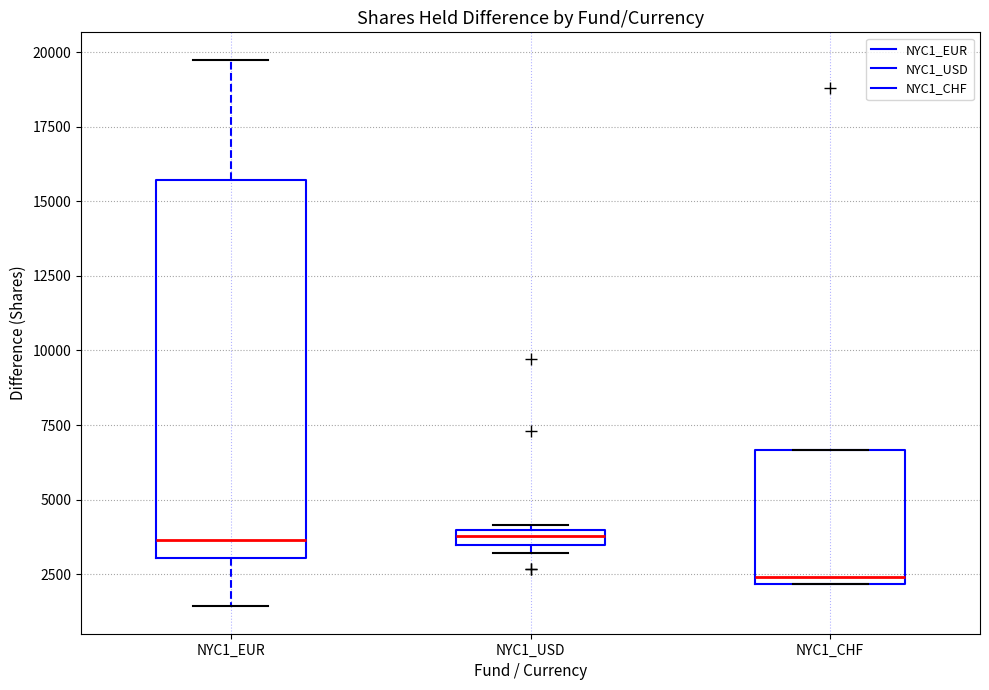

Where is the lower edge of the box for NYC1_CHF on the y-axis? The values are not printed on the chart, so give them approximately, as read against the axis.

2000